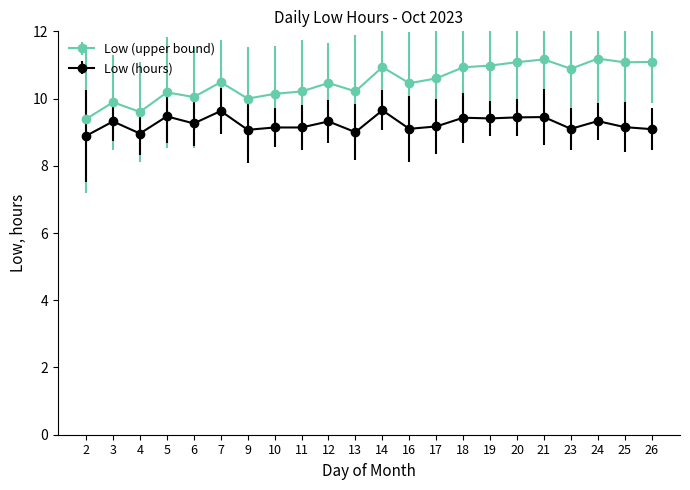

The Low (upper bound) series shows 11.1 at 26. True or false?

True